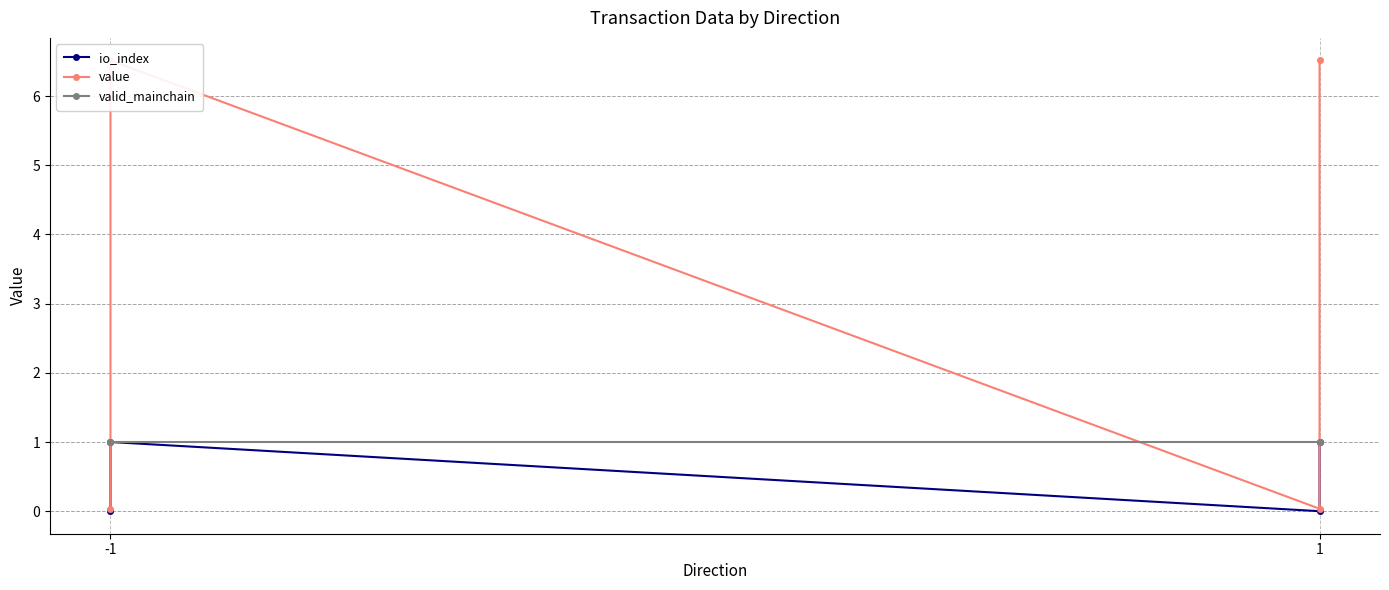

List the series in order of their overall mean, lowest first.

io_index, valid_mainchain, value